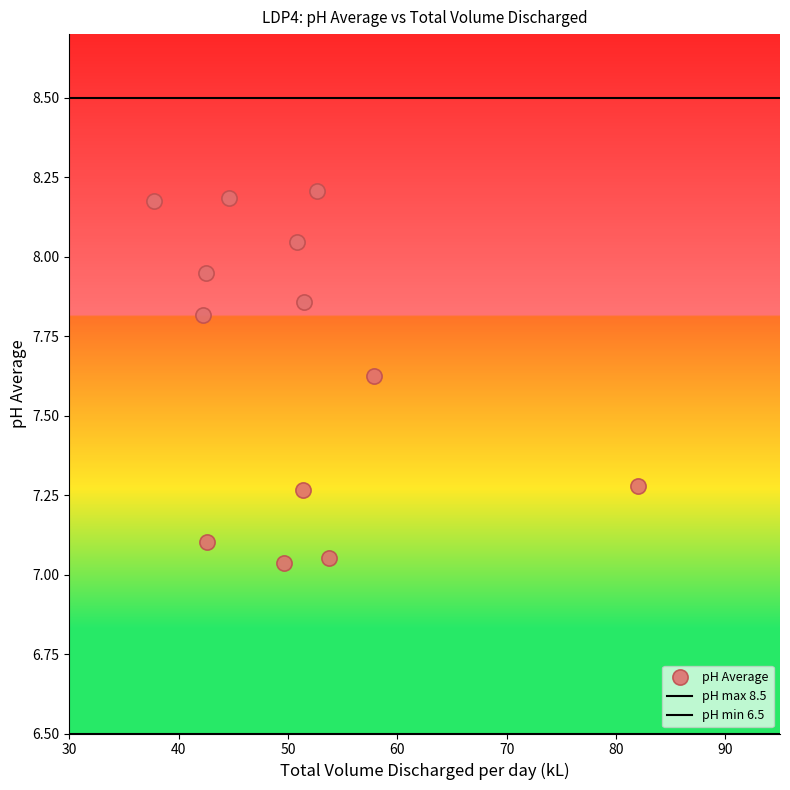

How many points are shown in the scatter plot?

13